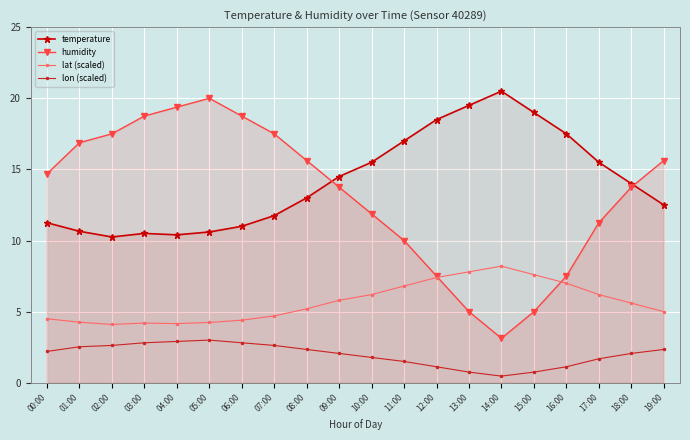

Where is lat (scaled) nearest to the value 6?

09:00